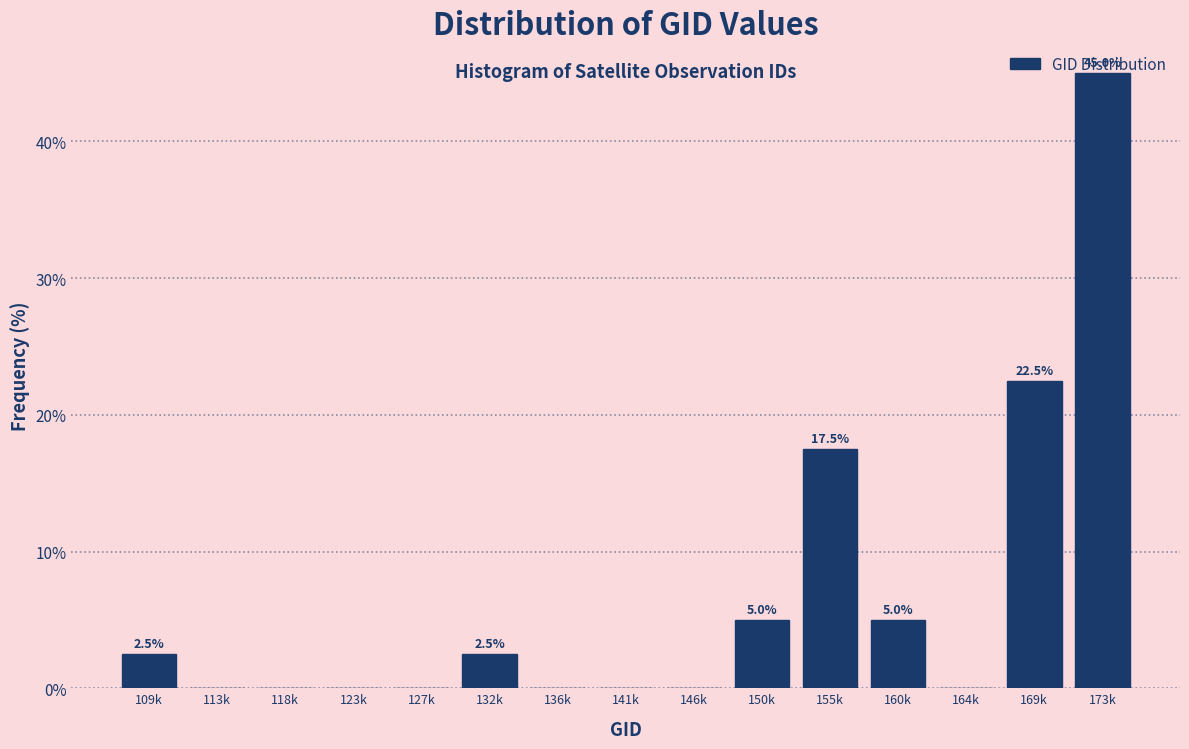

The value at 136k is 0.0. True or false?

True